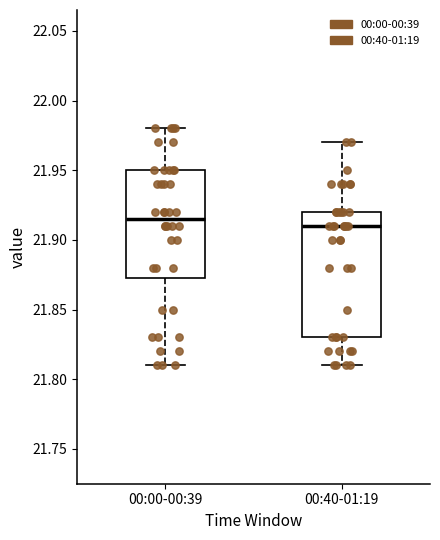

Where is the lower edge of the box for 00:00-00:39 on the y-axis? The values are not printed on the chart, so give them approximately, as read against the axis.

21.875